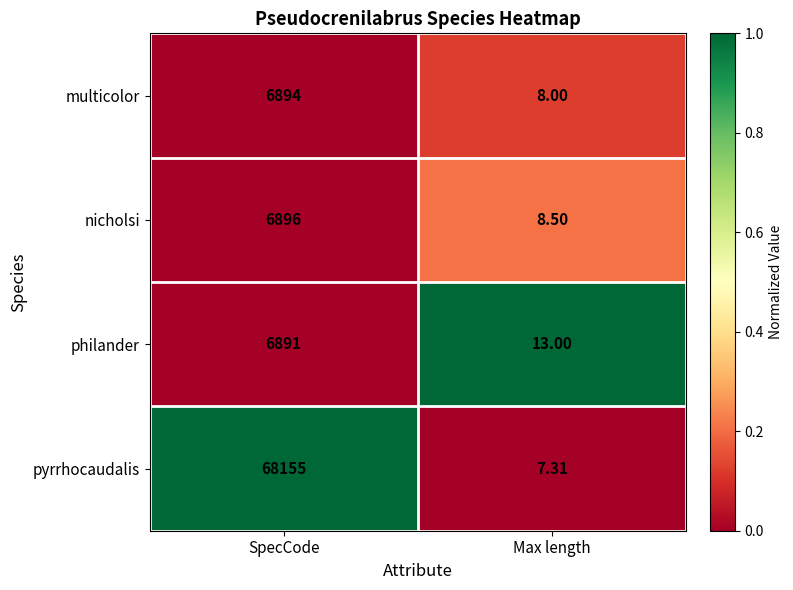

At which category is the sum across all series the highest?

SpecCode